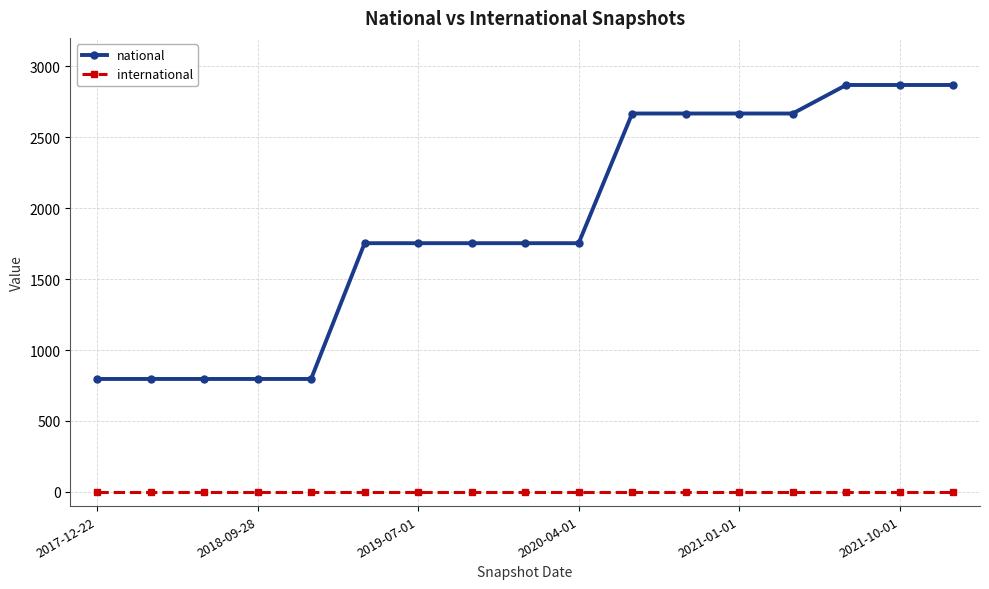

Which series has the largest range (max minus min)?

national